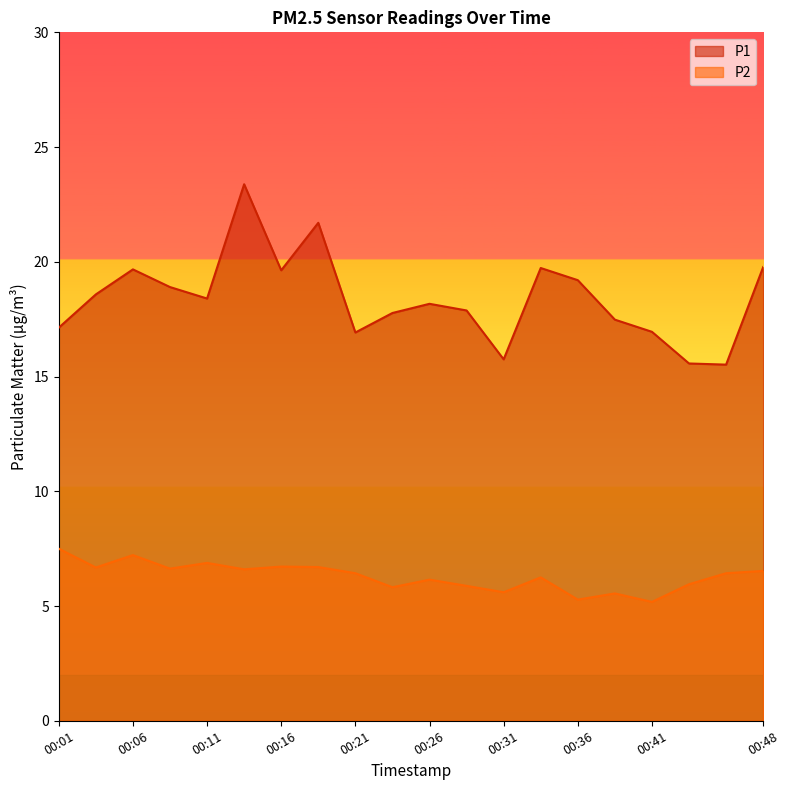

Rank the series by their average value, from highest to lowest.

P1, P2